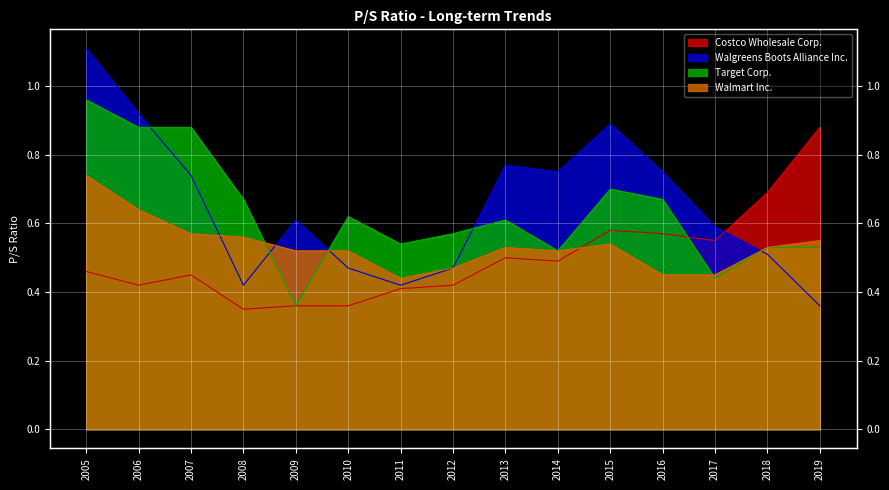

List the labels in order of Target Corp. value, largest first.

2005, 2006, 2007, 2015, 2008, 2016, 2010, 2013, 2012, 2011, 2018, 2019, 2014, 2017, 2009